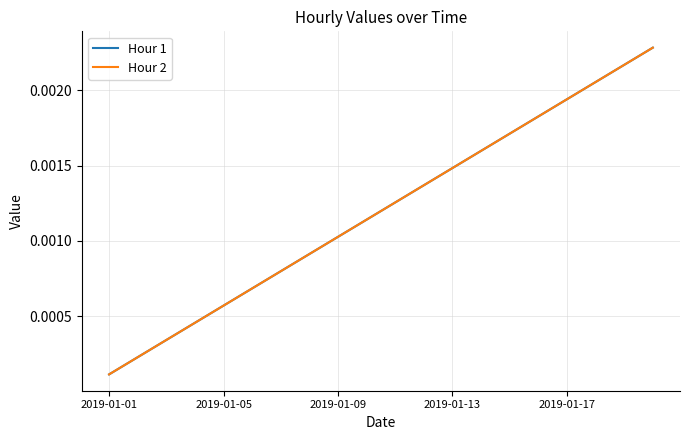

Does the chart have visible grid lines?

Yes